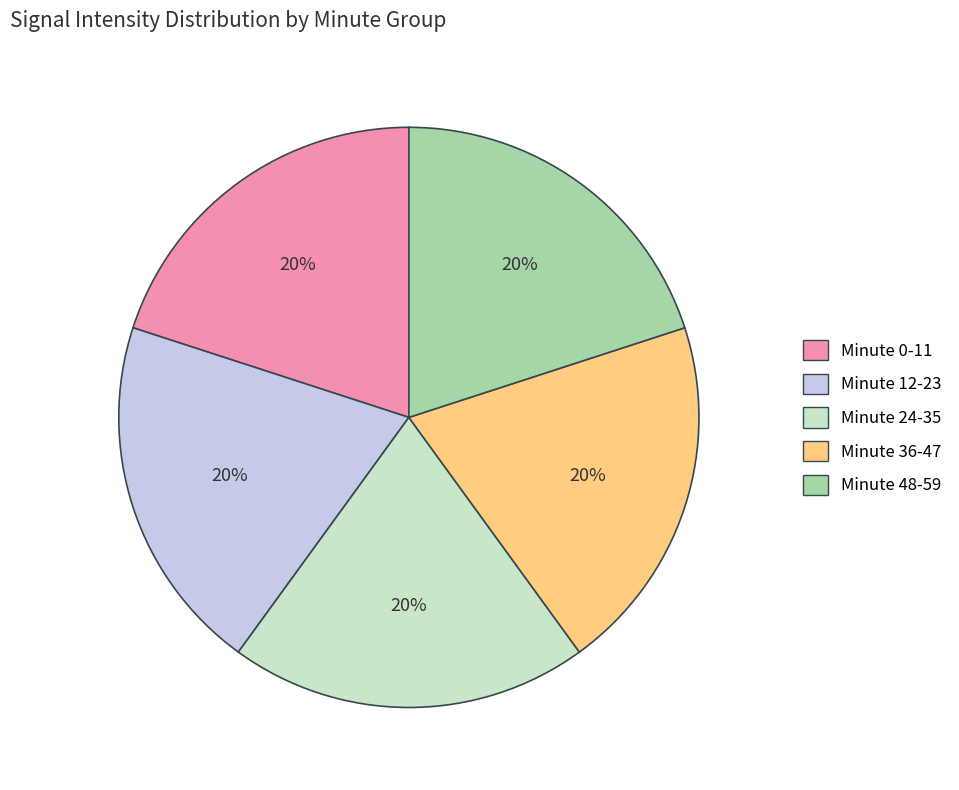

Is there any slice that represents more than half of the pie?

No